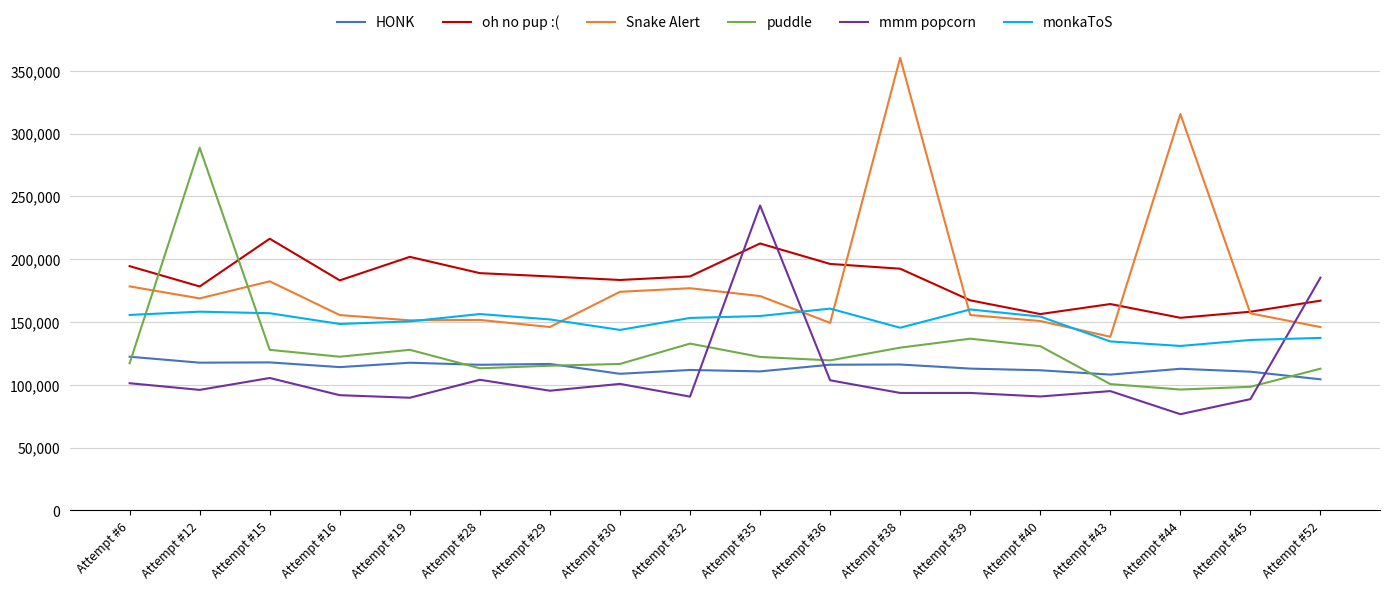

True or false: HONK and monkaToS intersect in this chart.

False